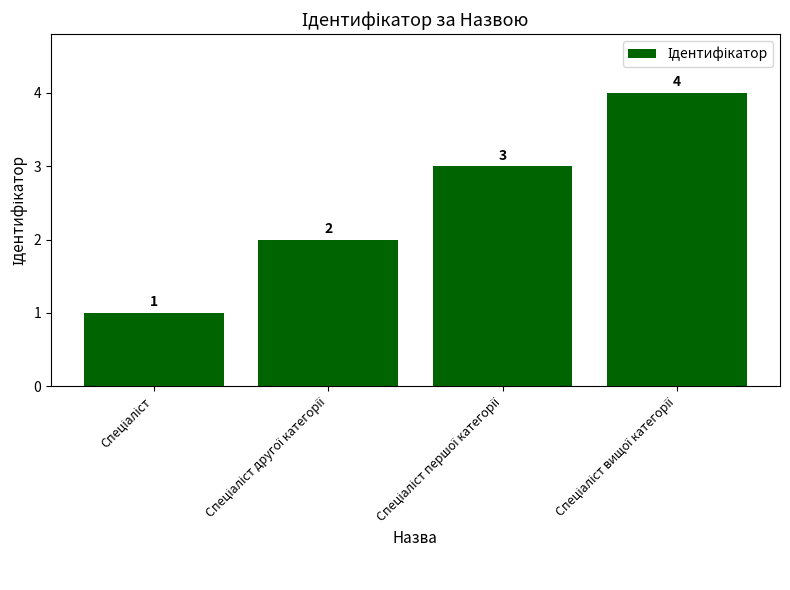

What is the sum of all values?

10